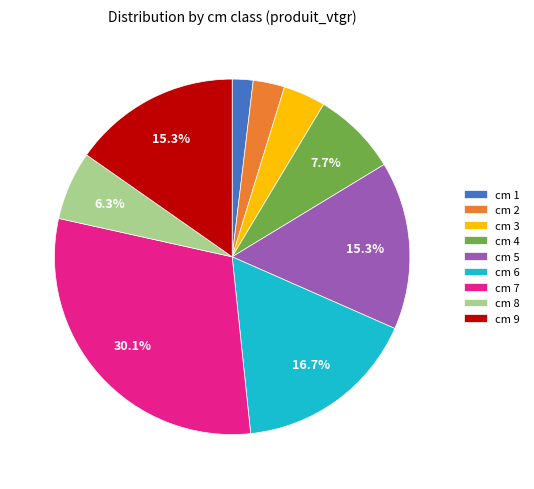

Is the sum of cm 2 and cm 4 greater than half?

No